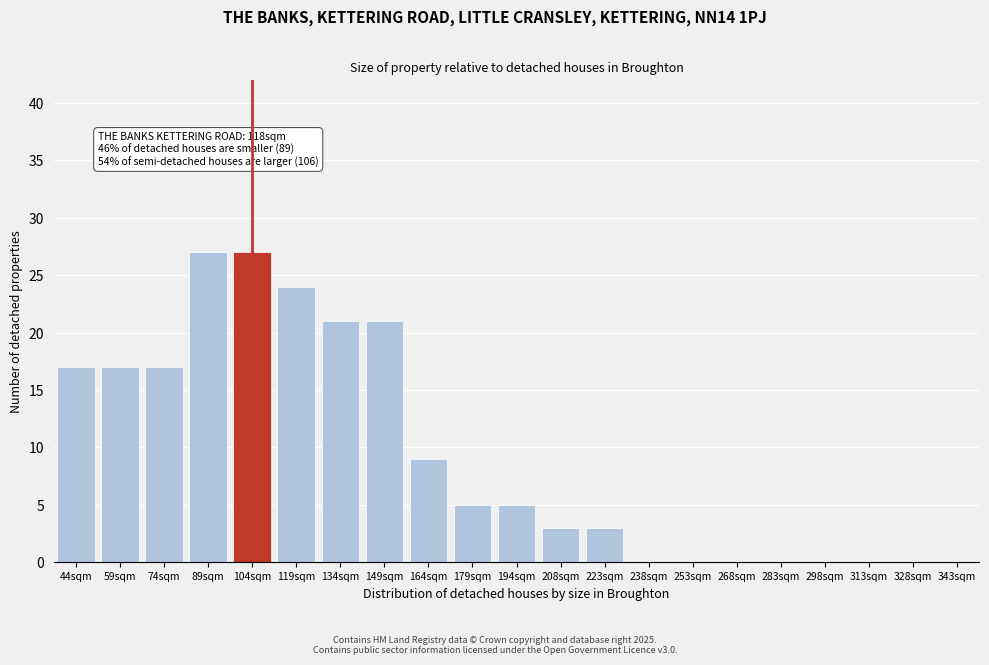

Reading left to right, list all the values displayed in this chart.

44sqm=17	59sqm=17	74sqm=17	89sqm=27	104sqm=27	119sqm=24	134sqm=21	149sqm=21	164sqm=9	179sqm=5	194sqm=5	208sqm=3	223sqm=3	238sqm=0	253sqm=0	268sqm=0	283sqm=0	298sqm=0	313sqm=0	328sqm=0	343sqm=0